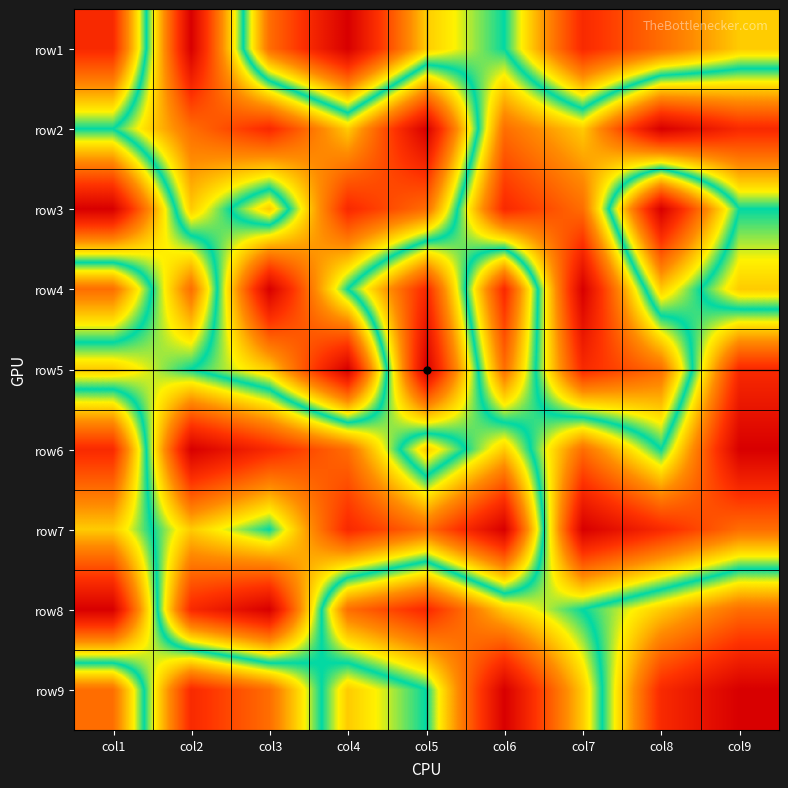

How many series are shown in this chart?

9